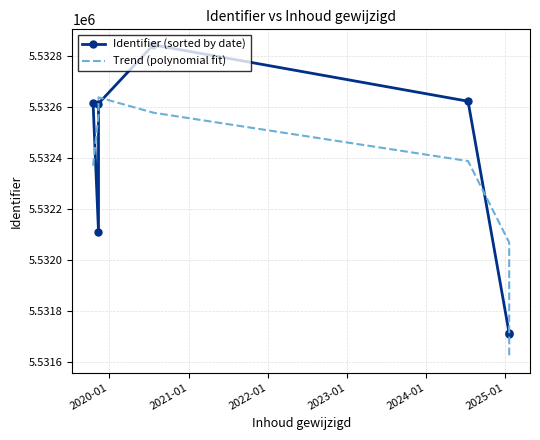

How many intersections are there between Identifier (sorted by date) and Trend (polynomial fit)?

4